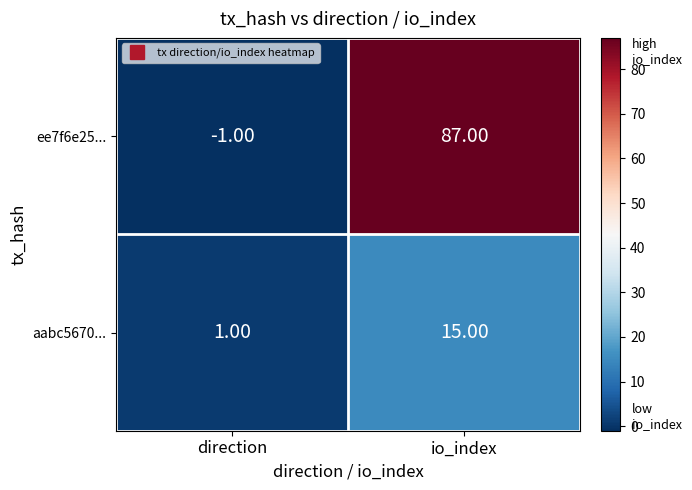

At which label does ee7f6e25... reach its minimum?

direction